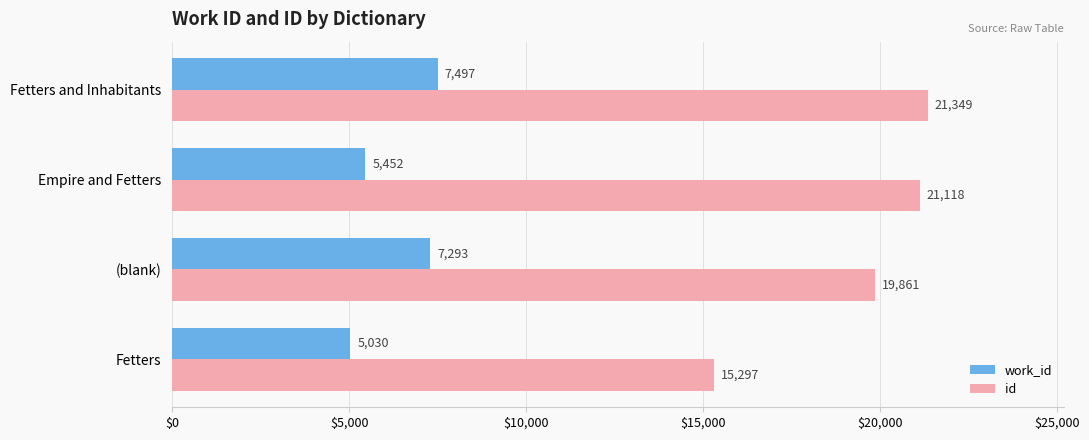

Is the value of id at Empire and Fetters greater than the value of work_id at Fetters?

Yes